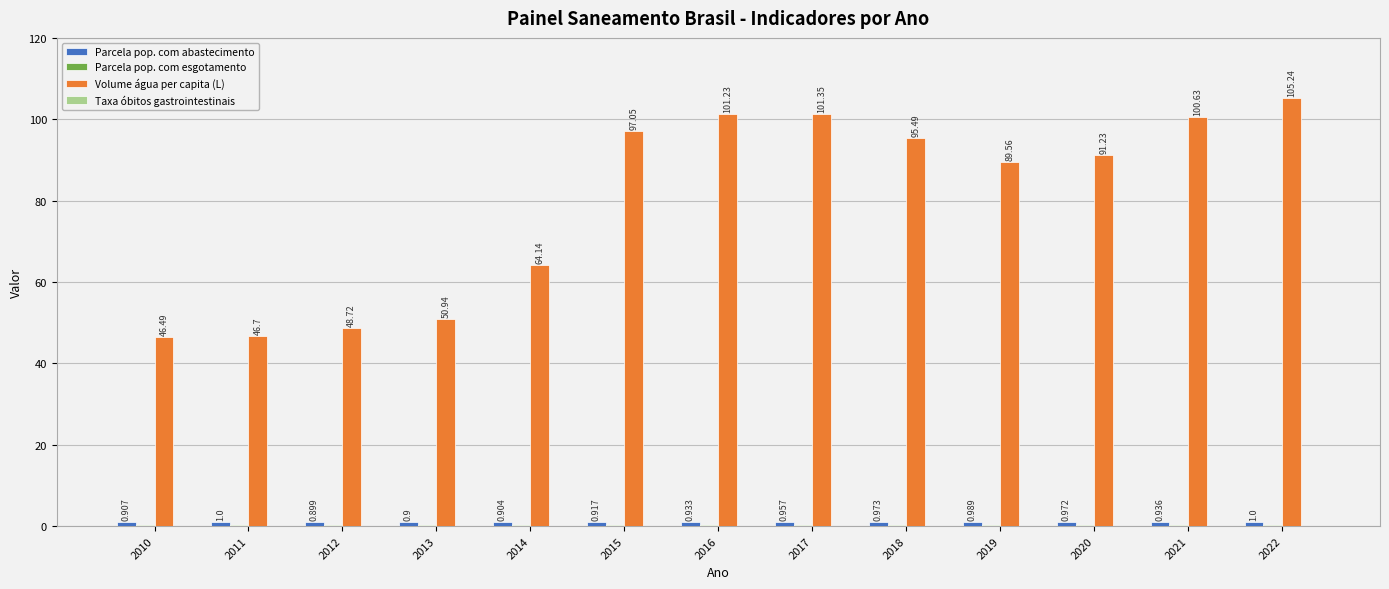

Which series has the largest total across all categories?

Volume água per capita (L)